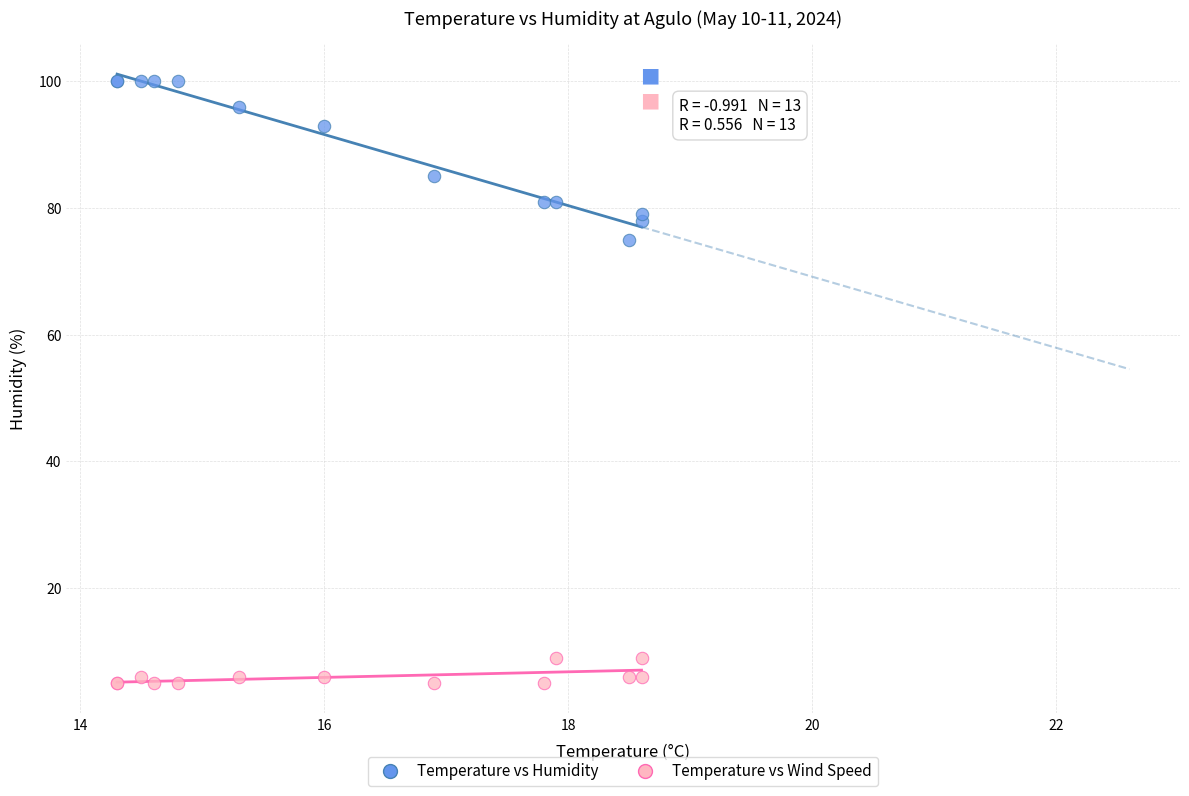

Which series reaches the maximum Y coordinate?

Temperature vs Humidity